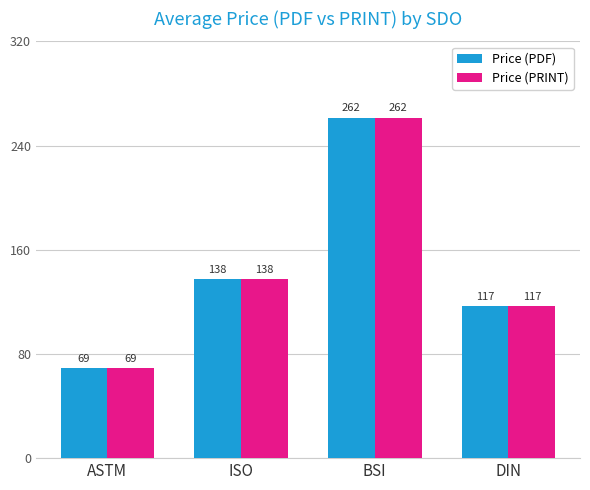

Which category has the highest value in the Price (PRINT) series?

BSI